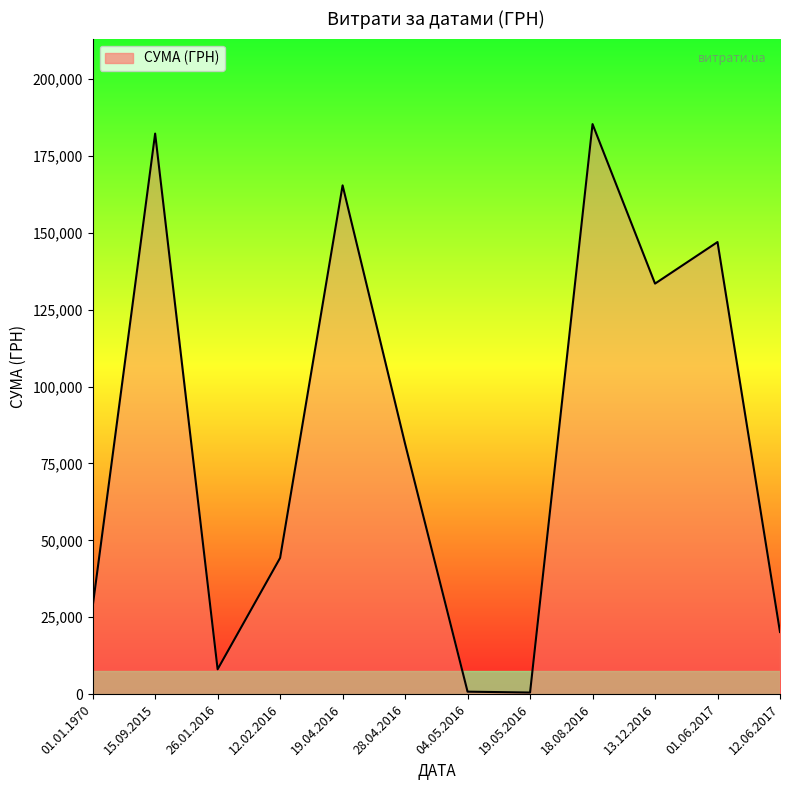

How many categories are shown in the chart?

12